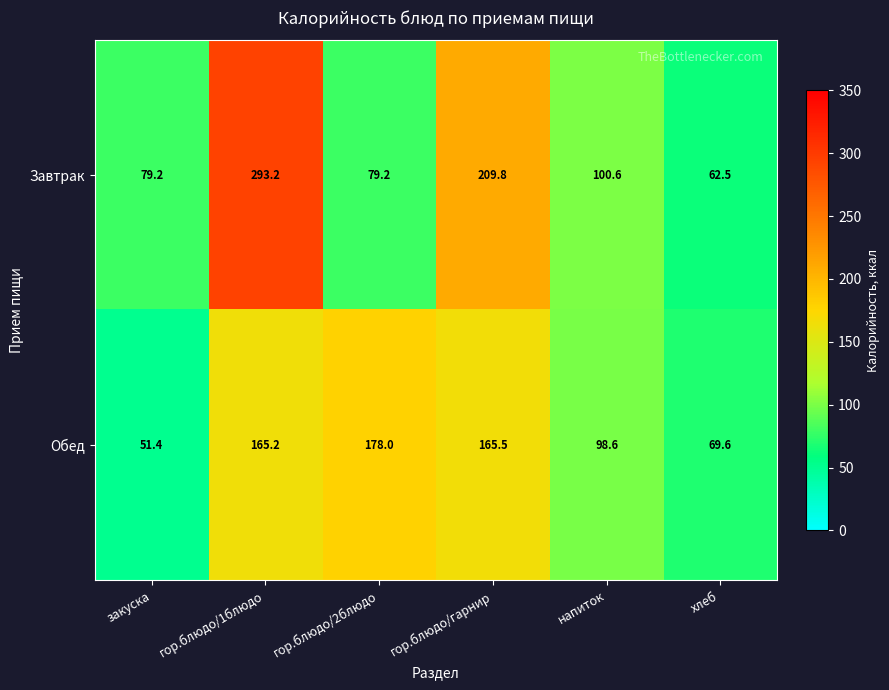

At how many categories does at least one series exceed 62?

6